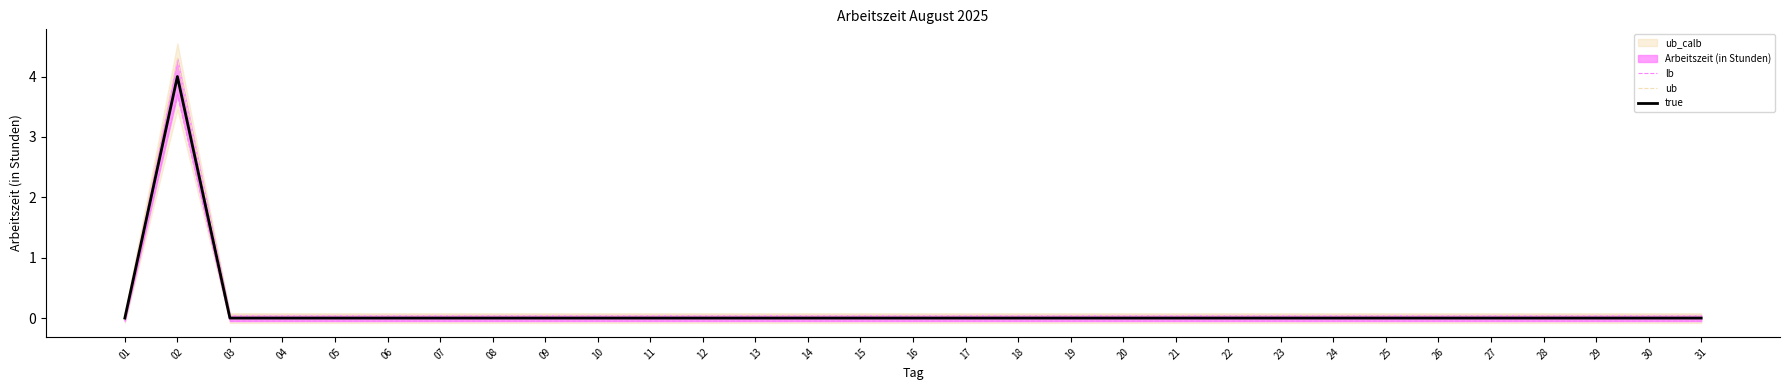

Reading right to left, extract all data points from this chart.

lb: -0.1	-0.1	-0.1	-0.1	-0.1	-0.1	-0.1	-0.1	-0.1	-0.1	-0.1	-0.1	-0.1	-0.1	-0.1	-0.1	-0.1	-0.1	-0.1	-0.1	-0.1	-0.1	-0.1	-0.1	-0.1	-0.1	-0.1	-0.1	-0.1	3.7	-0.1
ub: 0.1	0.1	0.1	0.1	0.1	0.1	0.1	0.1	0.1	0.1	0.1	0.1	0.1	0.1	0.1	0.1	0.1	0.1	0.1	0.1	0.1	0.1	0.1	0.1	0.1	0.1	0.1	0.1	0.1	4.3	0.1
true: 0.0	0.0	0.0	0.0	0.0	0.0	0.0	0.0	0.0	0.0	0.0	0.0	0.0	0.0	0.0	0.0	0.0	0.0	0.0	0.0	0.0	0.0	0.0	0.0	0.0	0.0	0.0	0.0	0.0	4.0	0.0